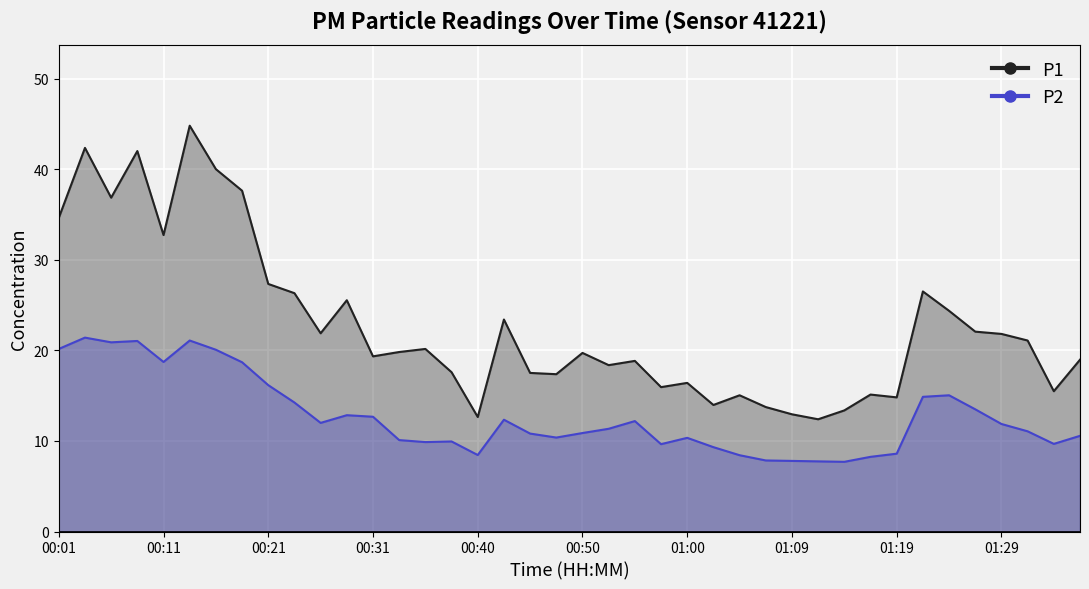

What are all the series names shown in the legend?

P1, P2